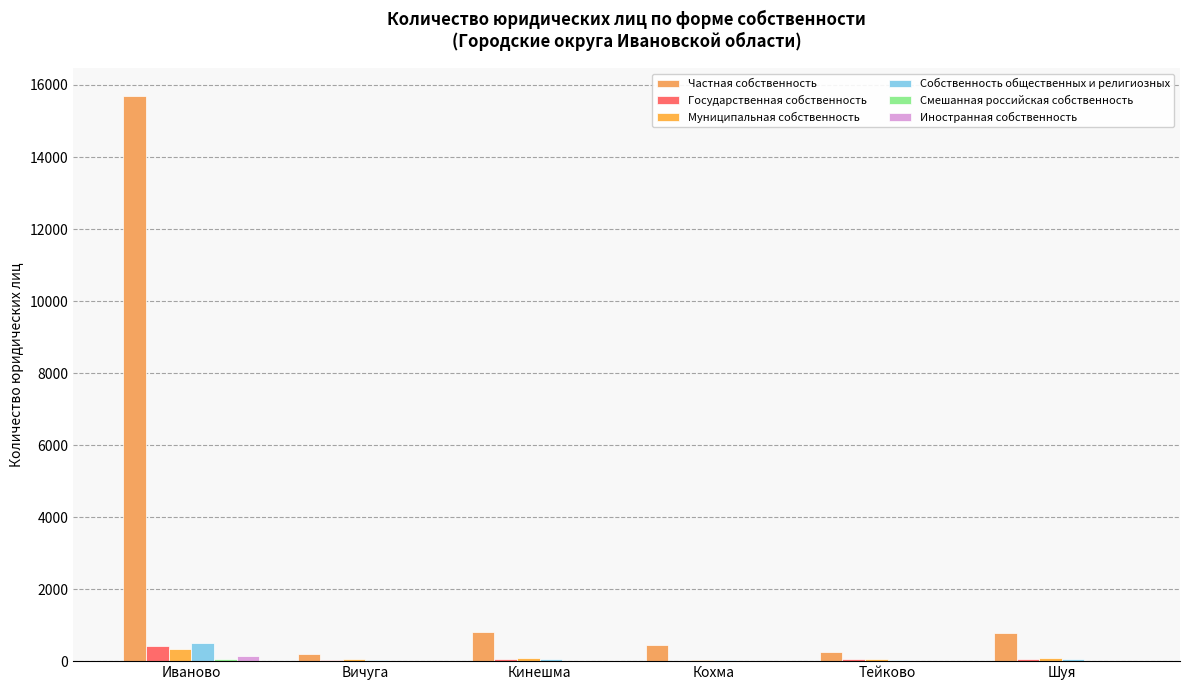

Reading left to right, extract all data points from this chart.

Частная собственность: 15683	210	822	454	258	775
Государственная собственность: 418	35	61	14	48	58
Муниципальная собственность: 343	71	93	33	47	79
Собственность общественных и религиозных: 511	18	53	18	22	49
Смешанная российская собственность: 56	9	6	2	5	7
Иностранная собственность: 140	5	6	7	3	10